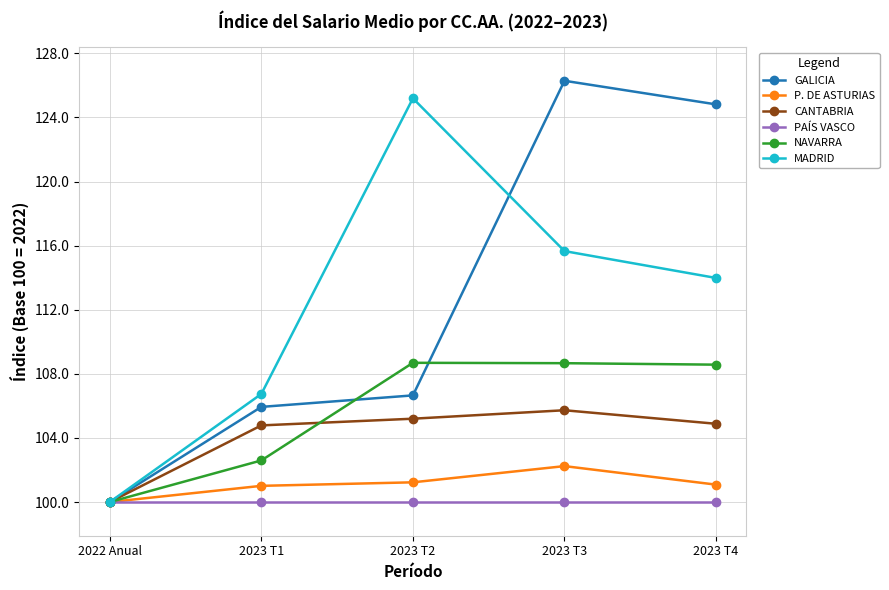

How many series are shown in this chart?

6